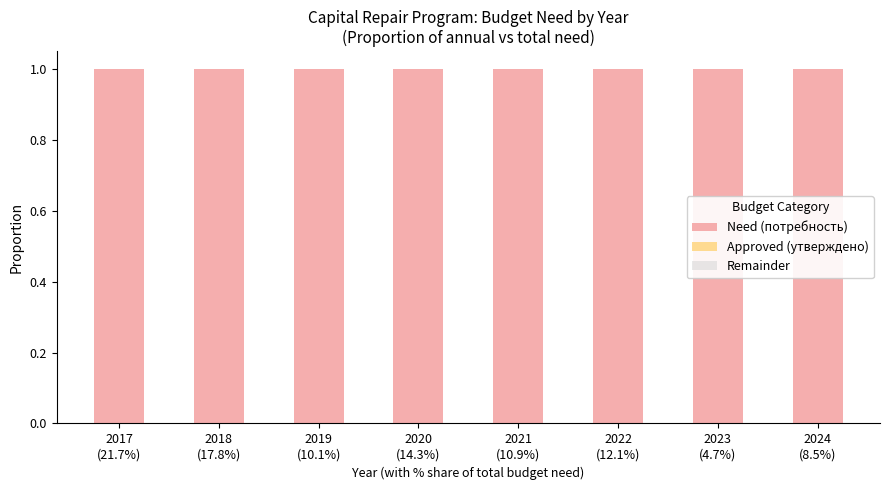

Which has a higher value, 2020
(14.3%) or 2022
(12.1%)?

2020
(14.3%)